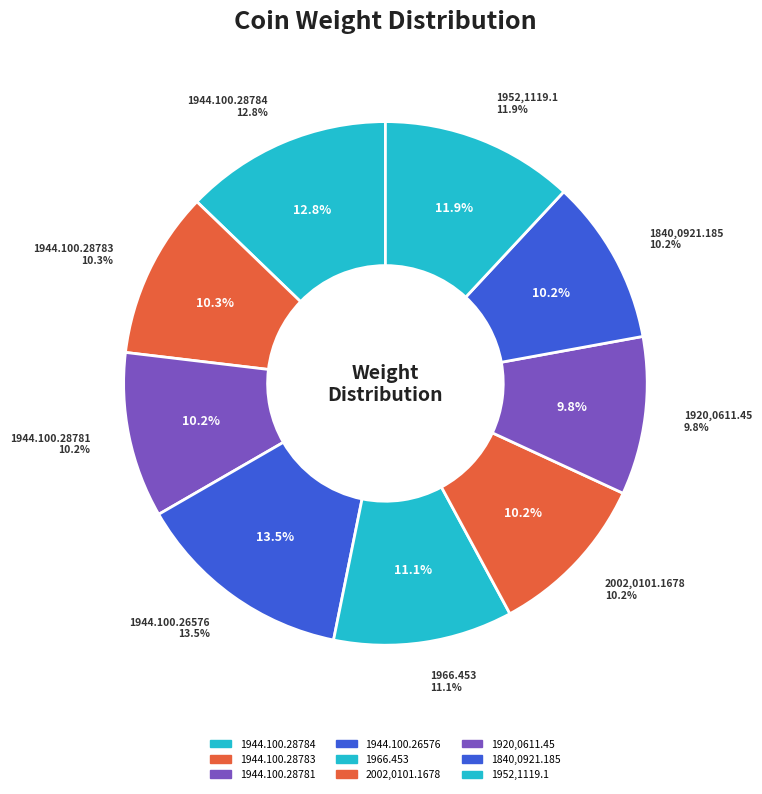

Is it true that 1840,0921.185 is 10% of the pie?

True